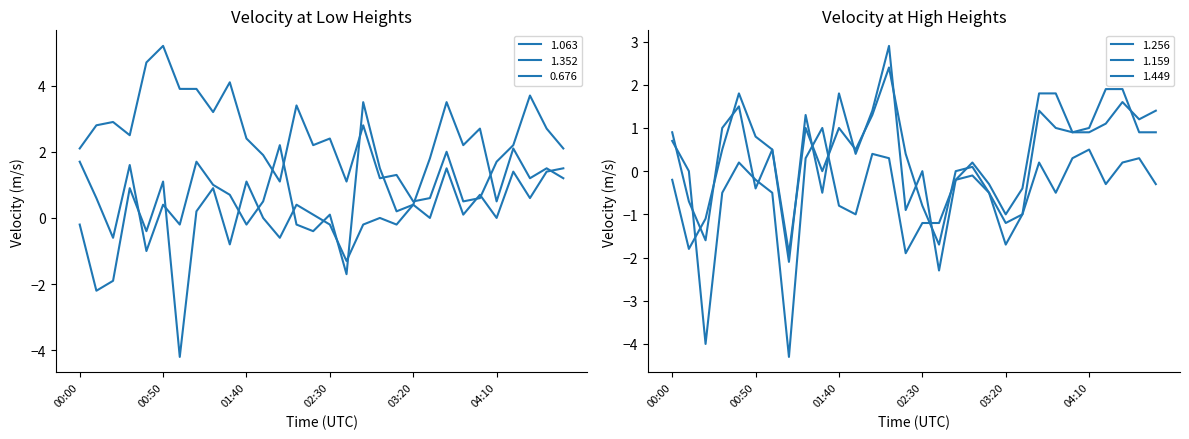

What is the label of the 2nd point from the right?

04:40